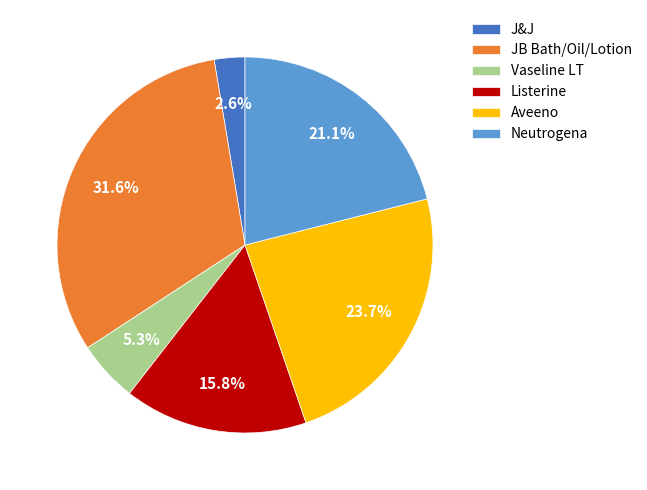

Is Aveeno the majority of the pie?

No